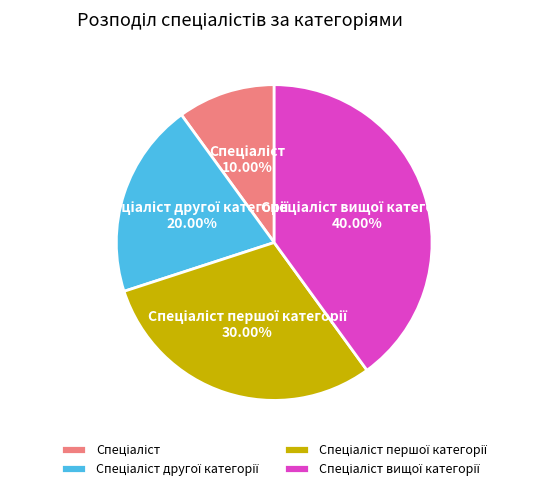

Does any single category account for the majority?

No